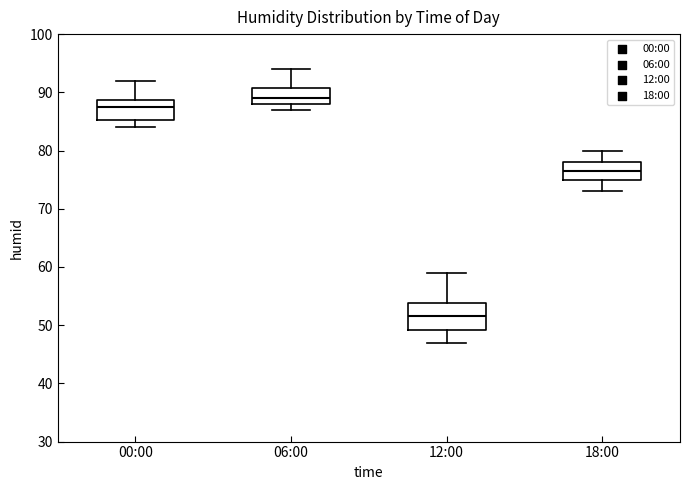

Reading left to right, transcribe this box plot: for each box, give where its median line is, the range the box spans, and where its two whiskers end, as read against the y-axis. The values are not printed on the chart, so give them approximately, as read against the axis.

00:00: median 88, box 85 to 89, whiskers 84 to 92
06:00: median 89, box 88 to 91, whiskers 87 to 94
12:00: median 52, box 49 to 54, whiskers 47 to 59
18:00: median 77, box 75 to 78, whiskers 73 to 80